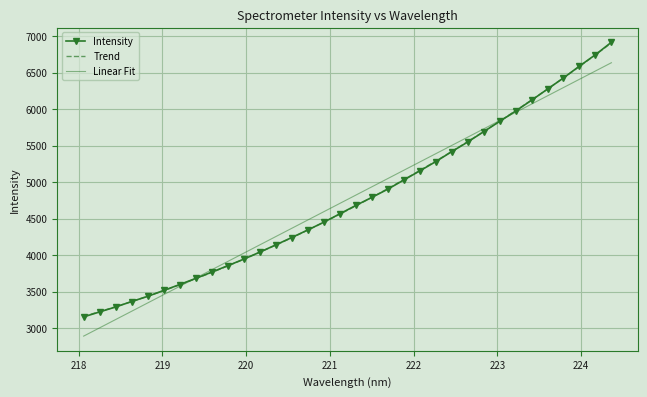

Which series has the largest range (max minus min)?

Intensity